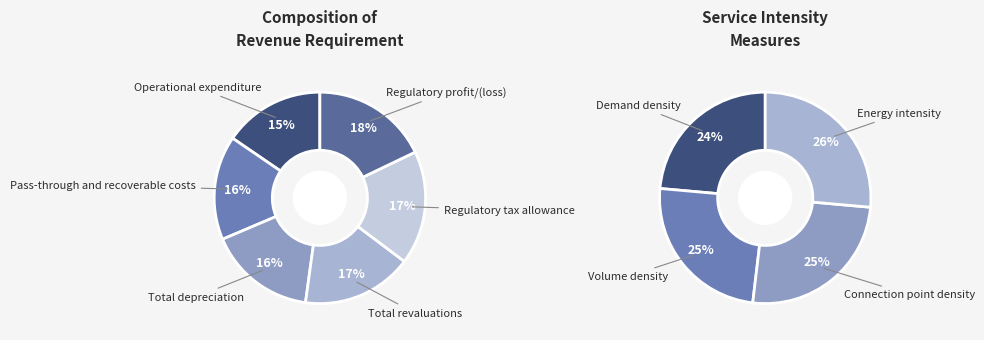

Is it true that Operational expenditure is 15% of the pie?

True